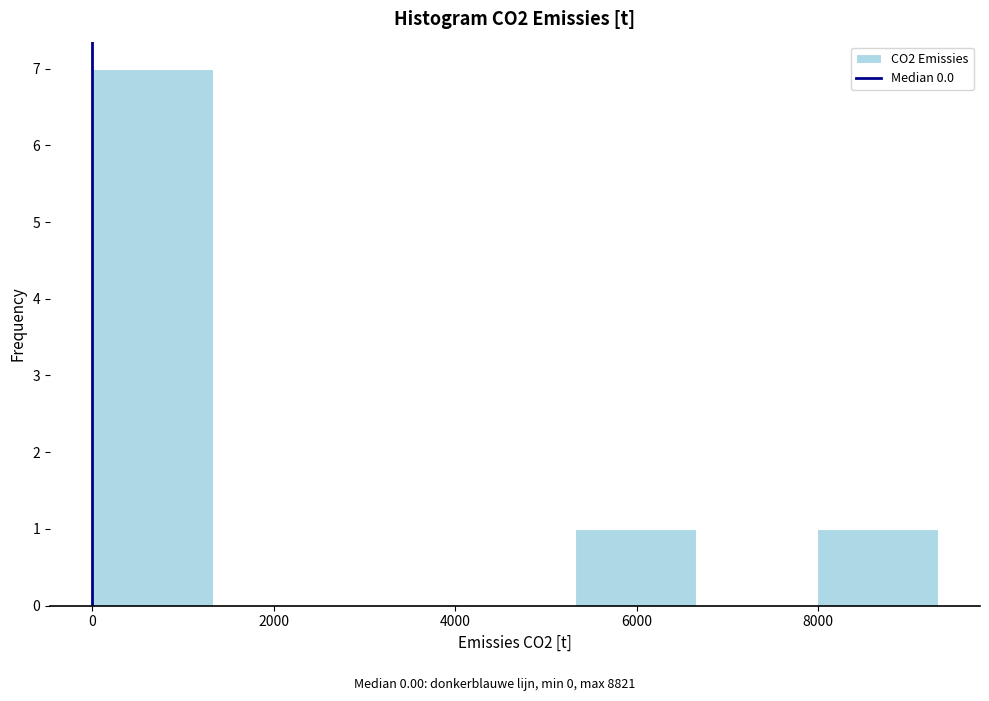

Reading left to right, transcribe this chart: for each bar, give the range it covers on the x-axis and its height. Neither the bar edges nor the heights are printed on the chart, so give them approximately, as read against the axes.

0 to 1400: 7
1400 to 2600: 0
2600 to 4000: 0
4000 to 5400: 0
5400 to 6600: 1
6600 to 8000: 0
8000 to 9400: 1